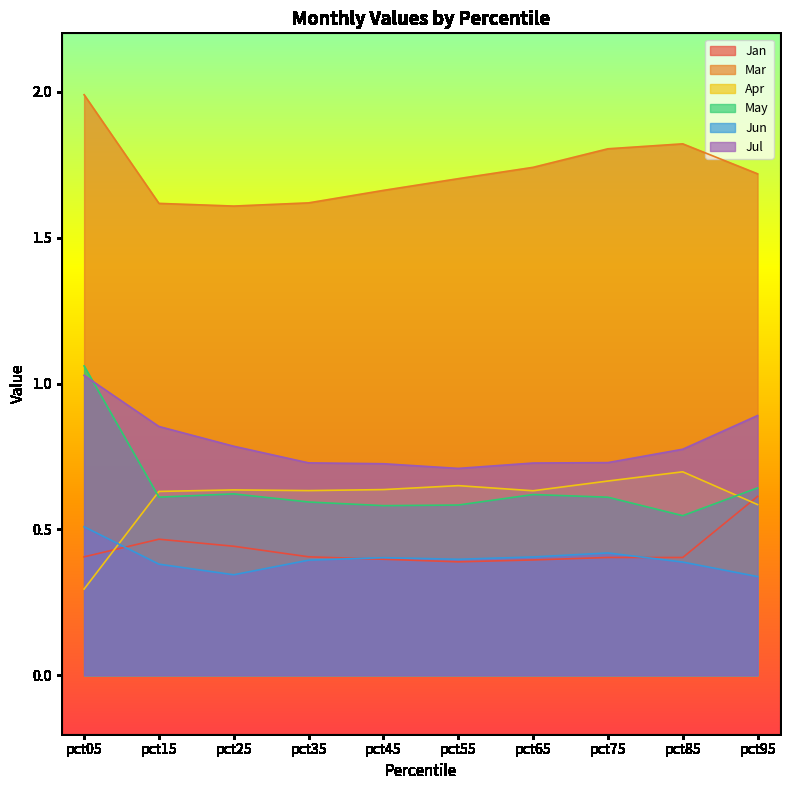

What is the highest value of the Jun series?

0.5